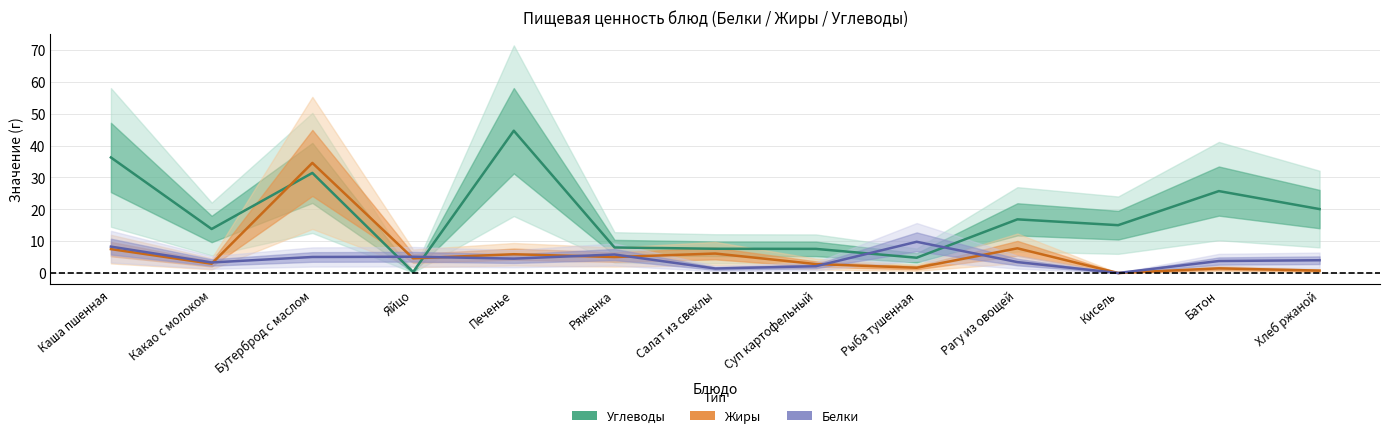

Which series has the largest total across all categories?

Углеводы